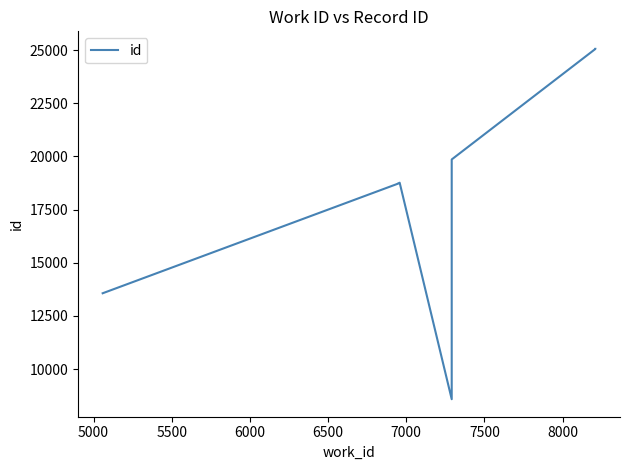

The value at 5000 is 27294. True or false?

False